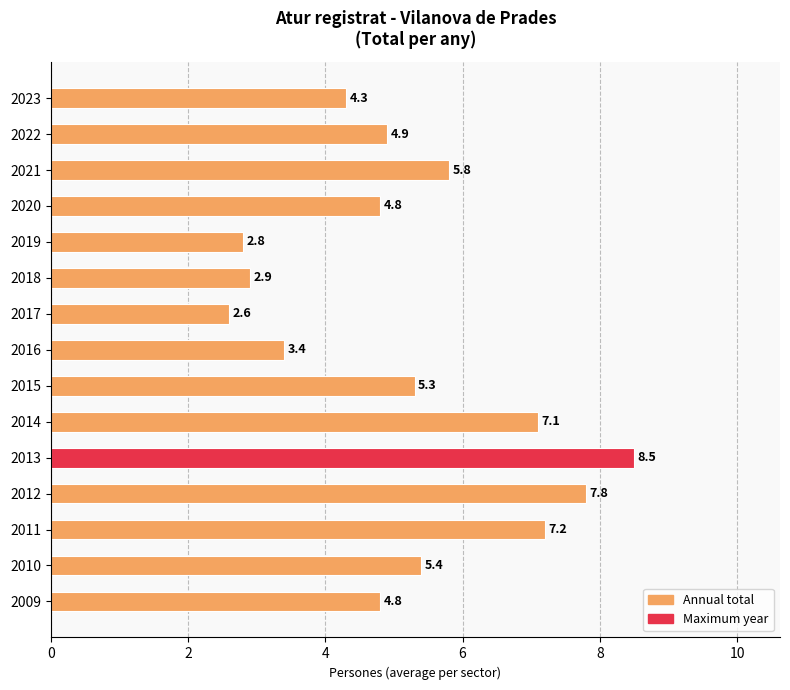

What is the value of the 9th bar from the top?

5.3